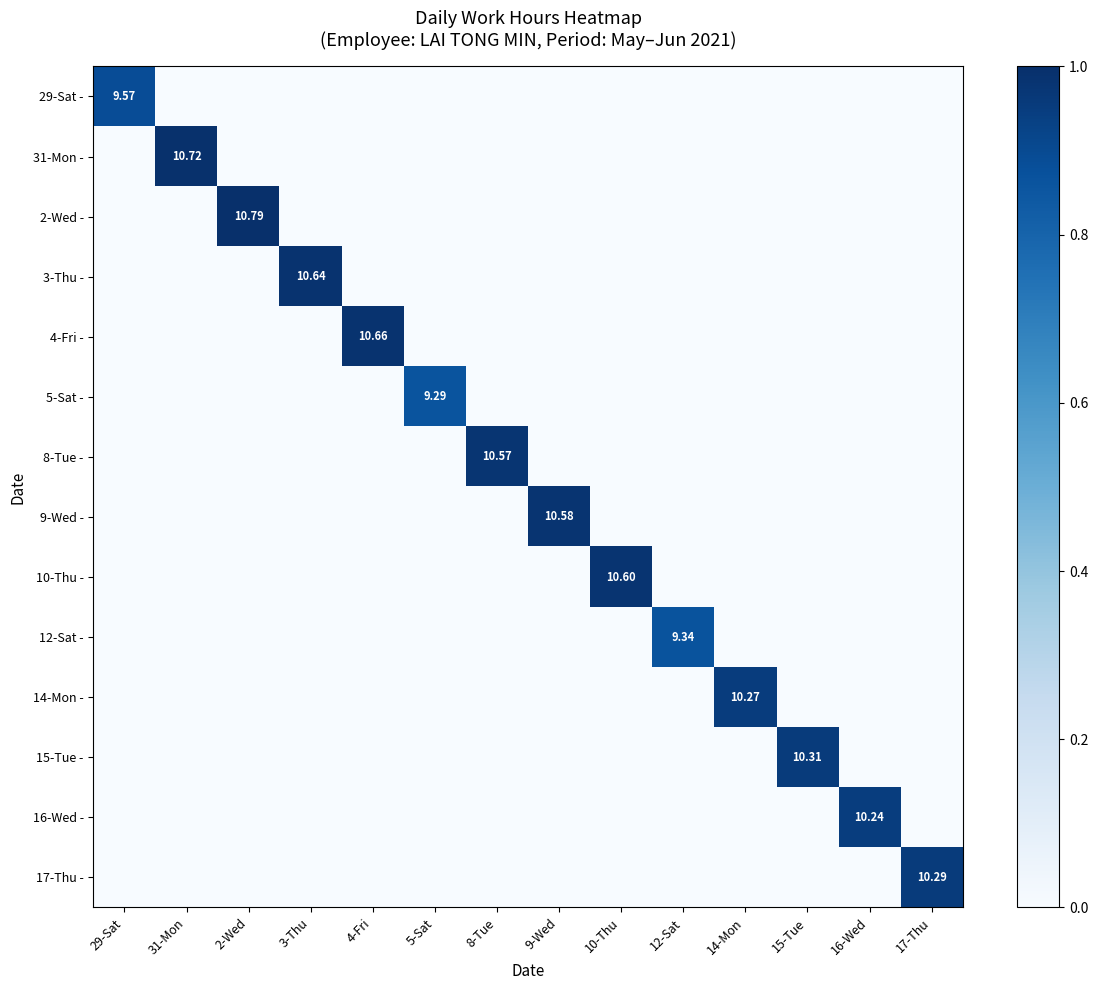

Is it true that 17-Thu - equals -0.3 at 3-Thu?

False